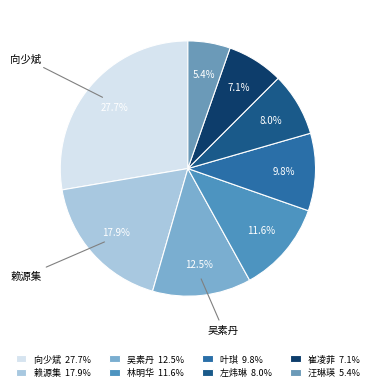

To the nearest percent, what portion does 林明华 represent?

12%